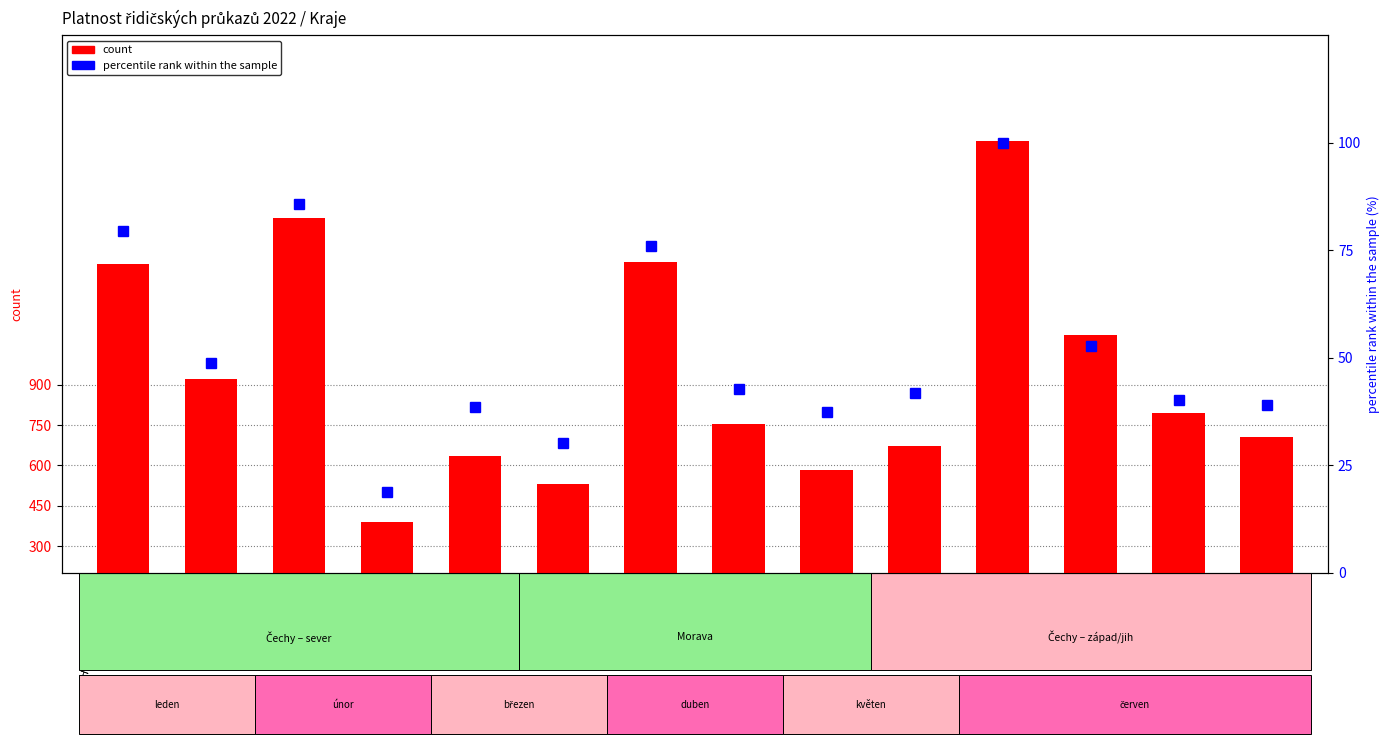

True or false: count has a value of 325.6 at Pardubický.

False